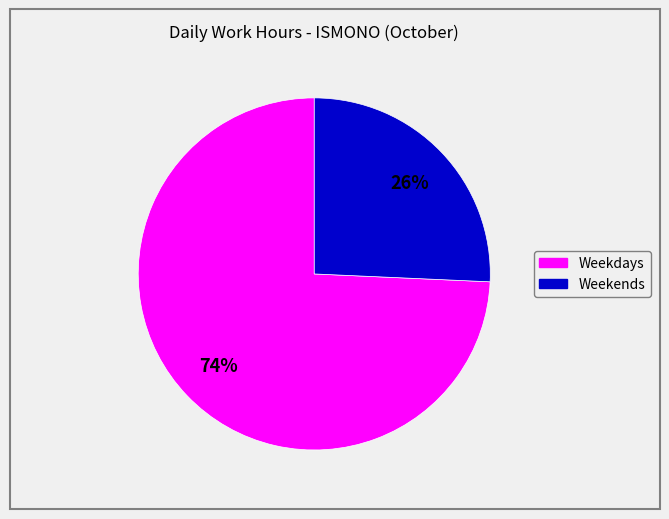

Is there any slice that represents more than half of the pie?

Yes